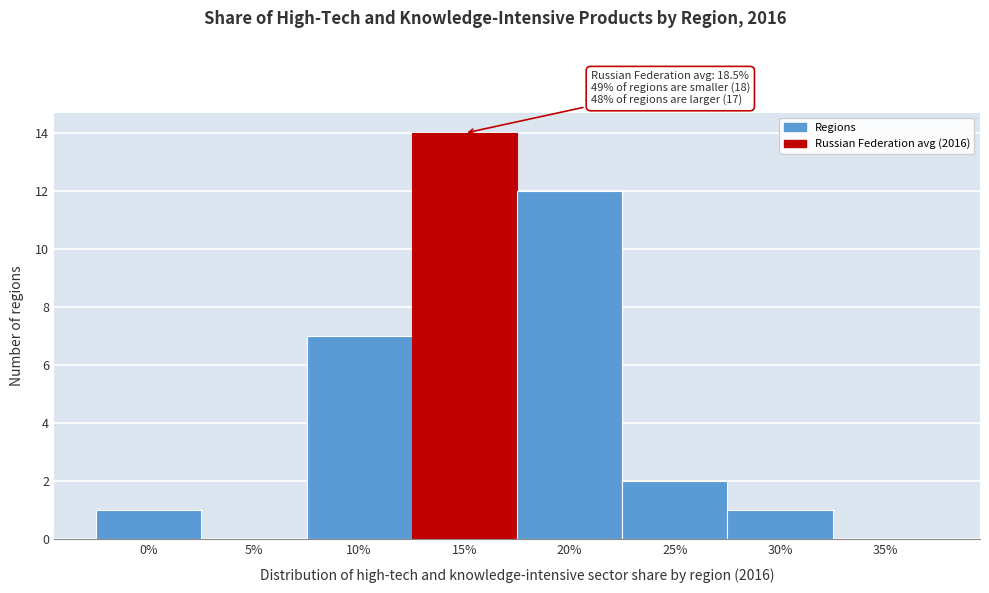

Reading left to right, transcribe all the data shown in this chart.

0%=1	5%=0	10%=7	15%=14	20%=12	25%=2	30%=1	35%=0